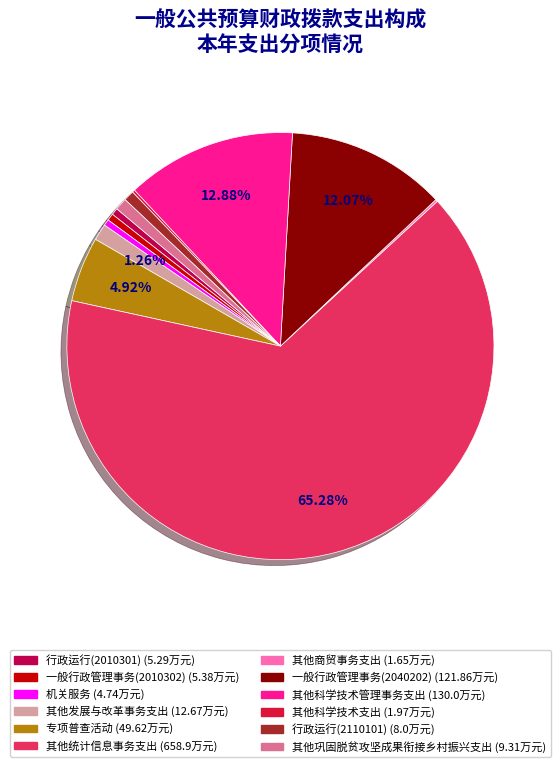

How many slices are in this pie chart?

12